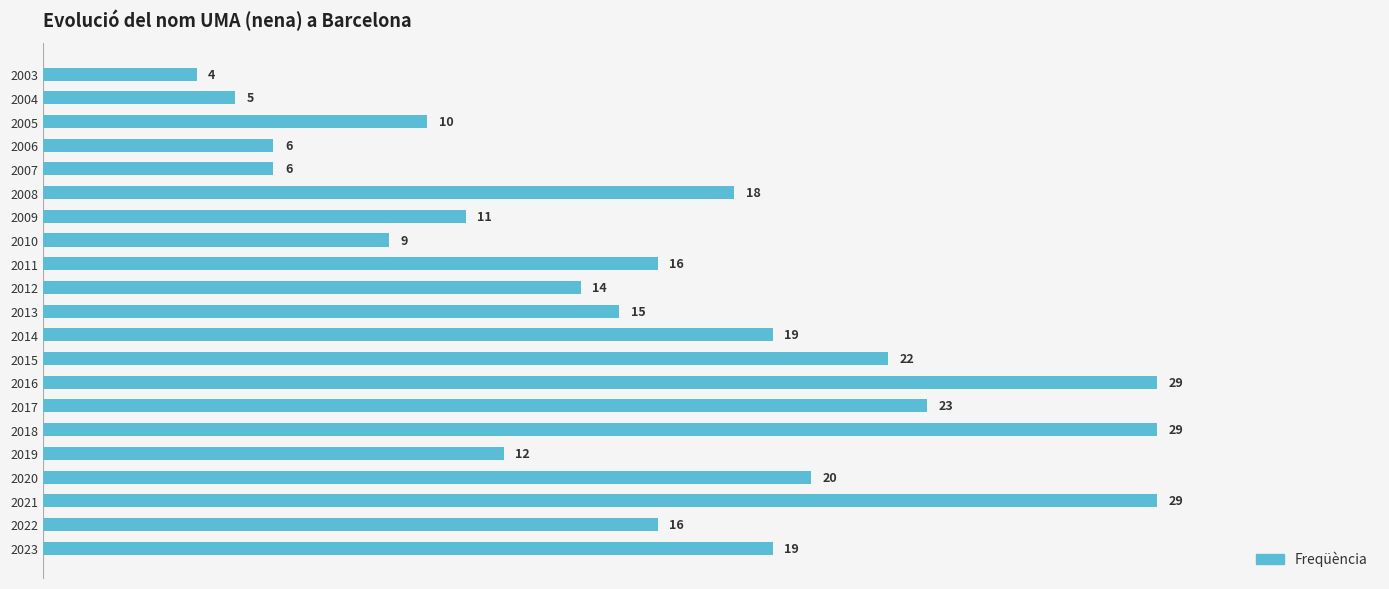

Approximately how many times larger is the value at 2008 compared to 2013?

1.2